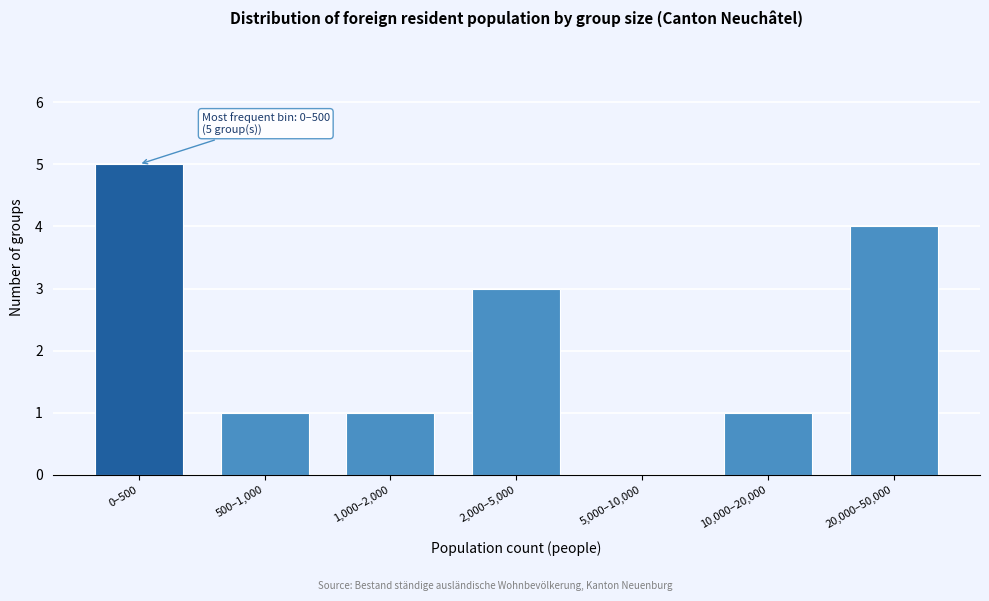

Reading left to right, extract all data points from this chart.

0–500=5	500–1,000=1	1,000–2,000=1	2,000–5,000=3	5,000–10,000=0	10,000–20,000=1	20,000–50,000=4